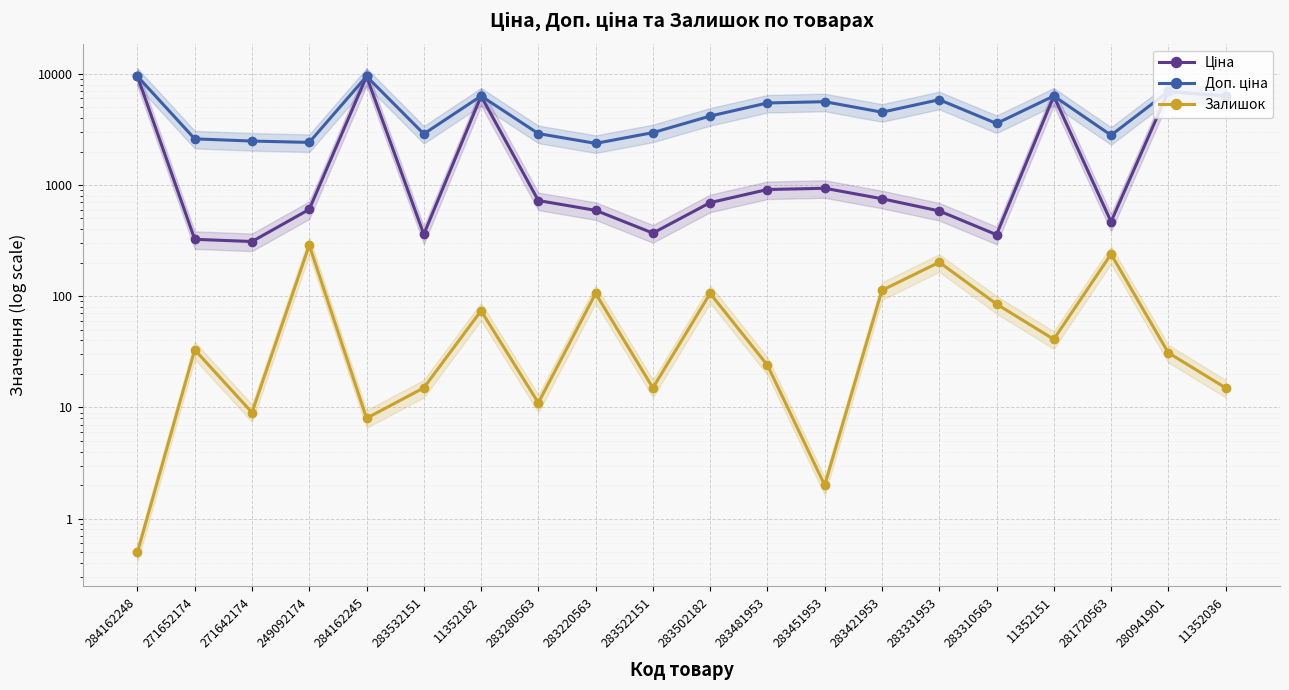

What is the difference between the highest and lowest values at 11352182?

6234.8